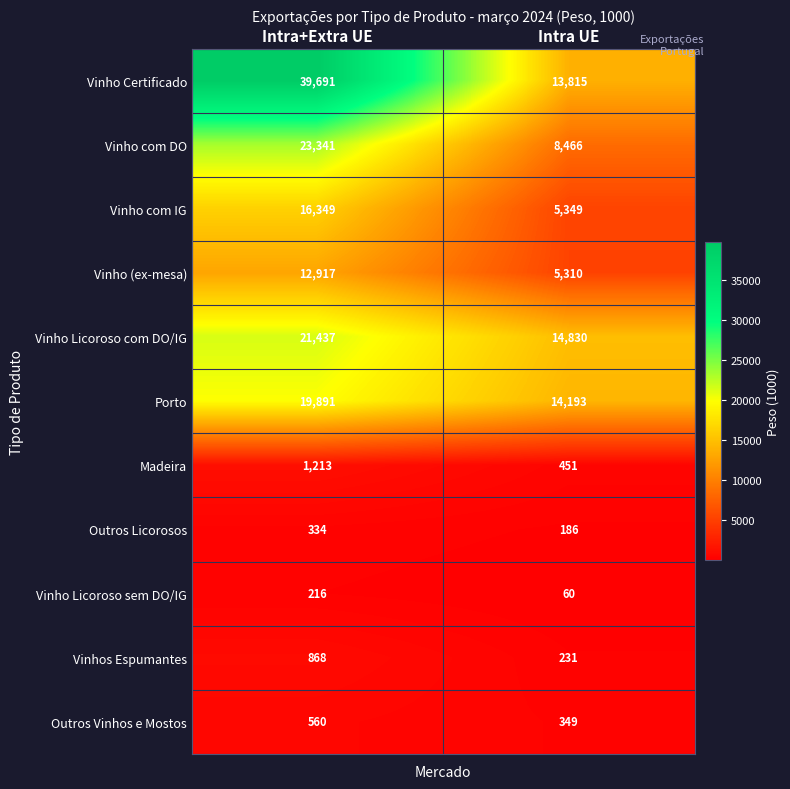

What is the maximum value for Madeira?

1213